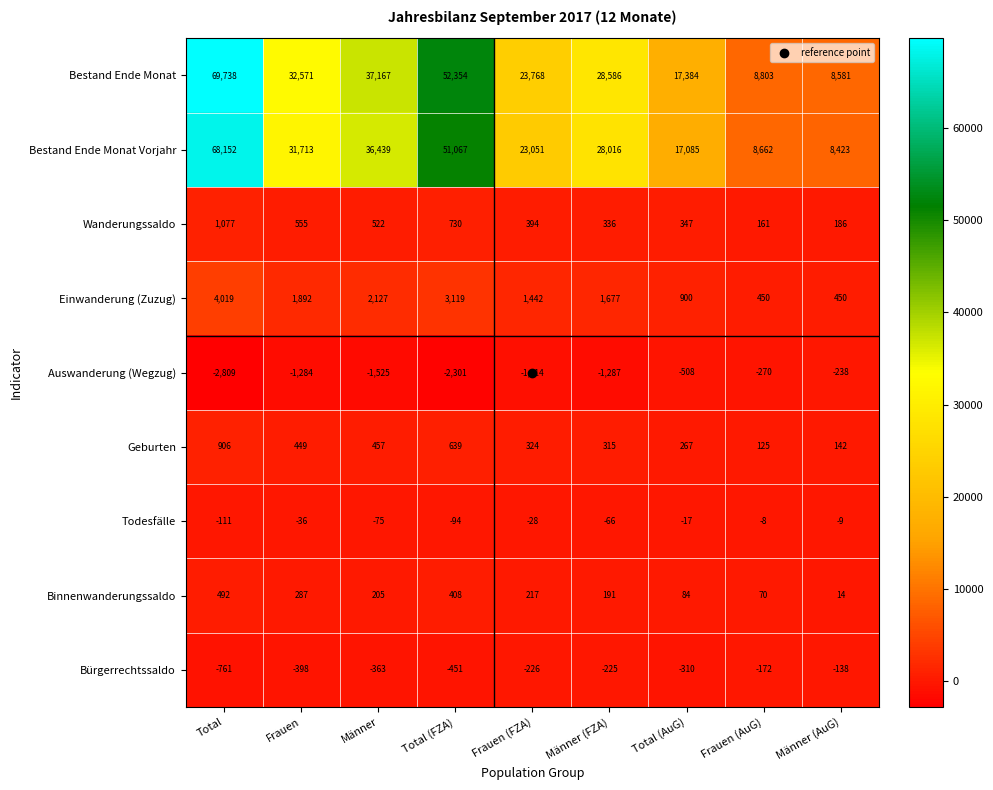

At which label does Bürgerrechtssaldo reach its minimum?

Total